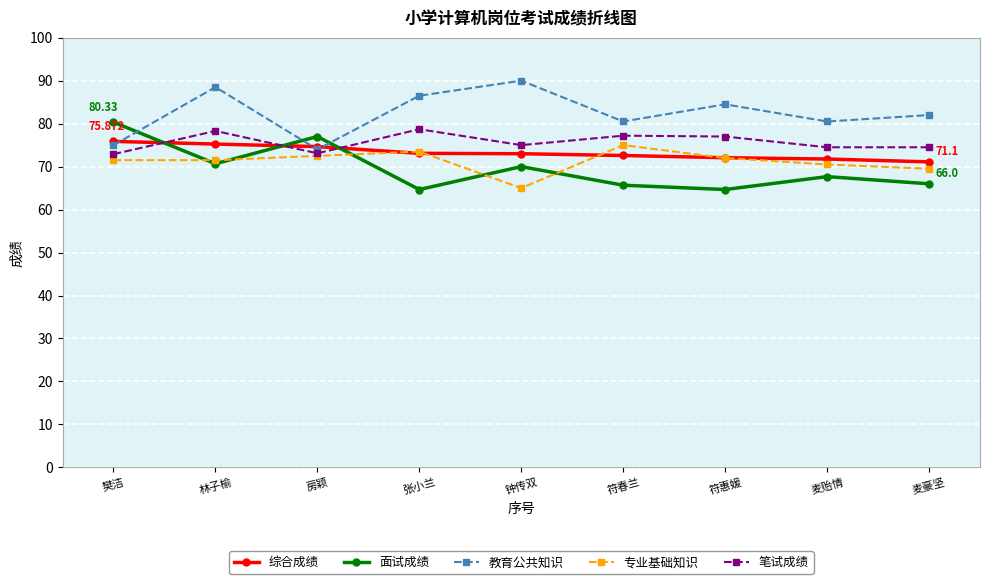

True or false: 笔试成绩 has more than 0 interior local peaks.

True